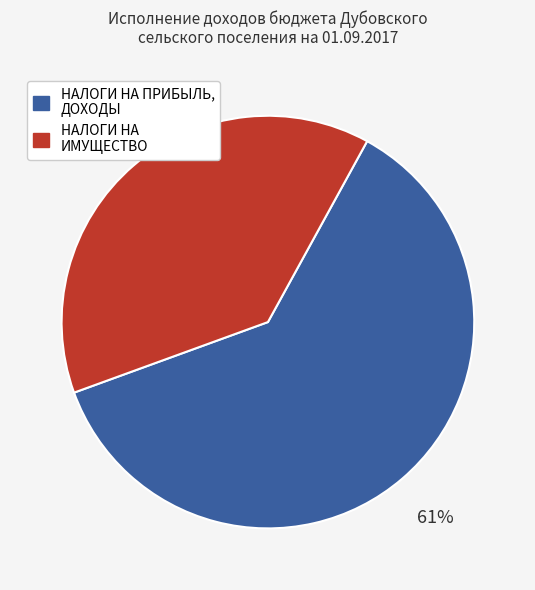

How many segments does this pie chart have?

2